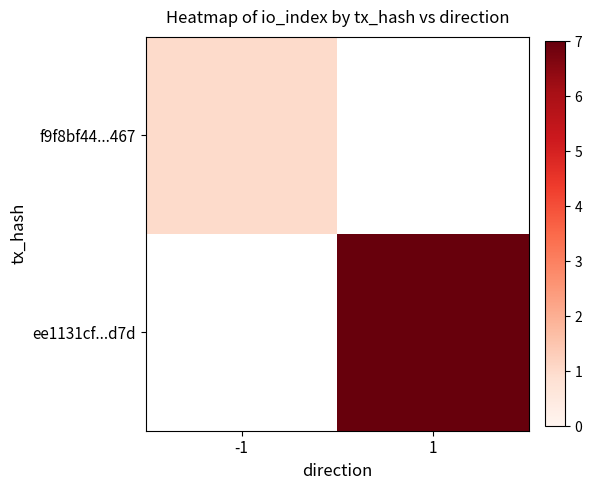

Which has a higher value, 1 or -1?

-1